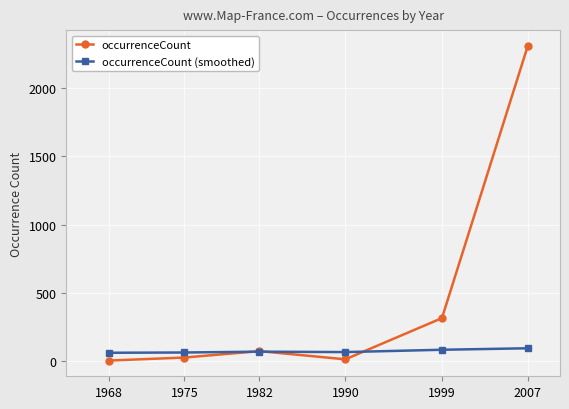

Is the value of occurrenceCount at 1968 greater than the value of occurrenceCount (smoothed) at 1982?

No